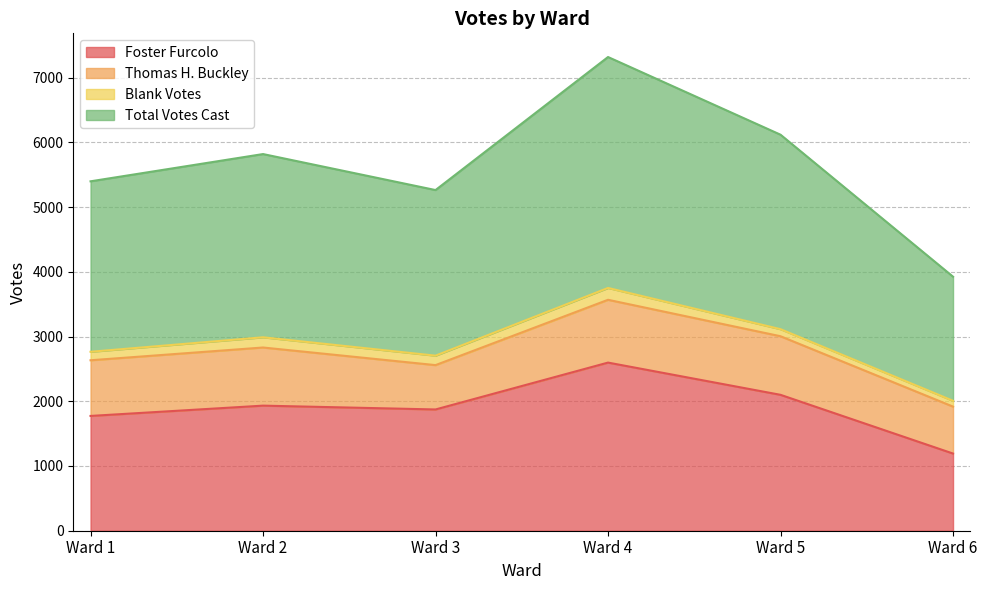

What is the minimum value for Foster Furcolo?

1192